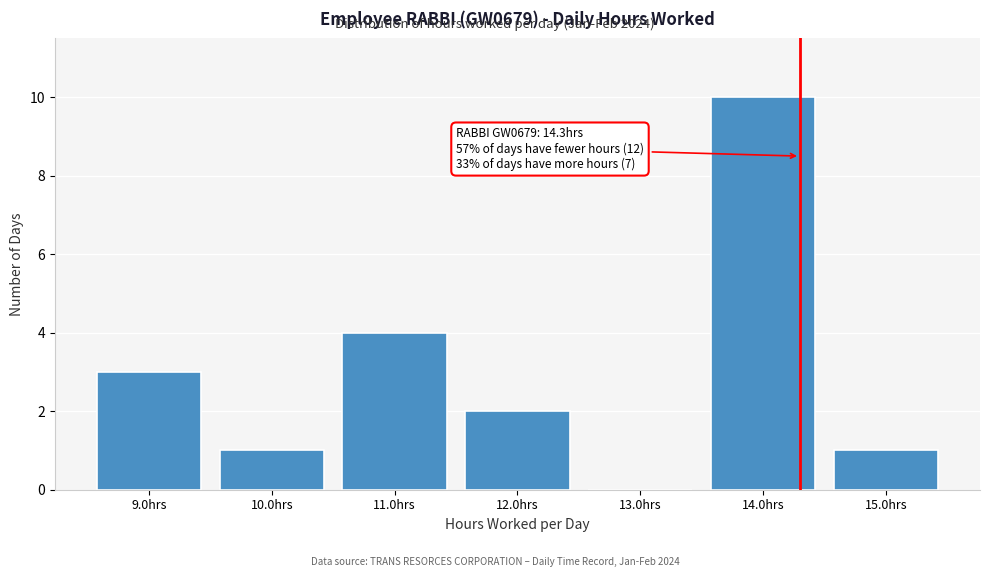

Over which range of the x-axis is the bar tallest?

13.5 to 14.5